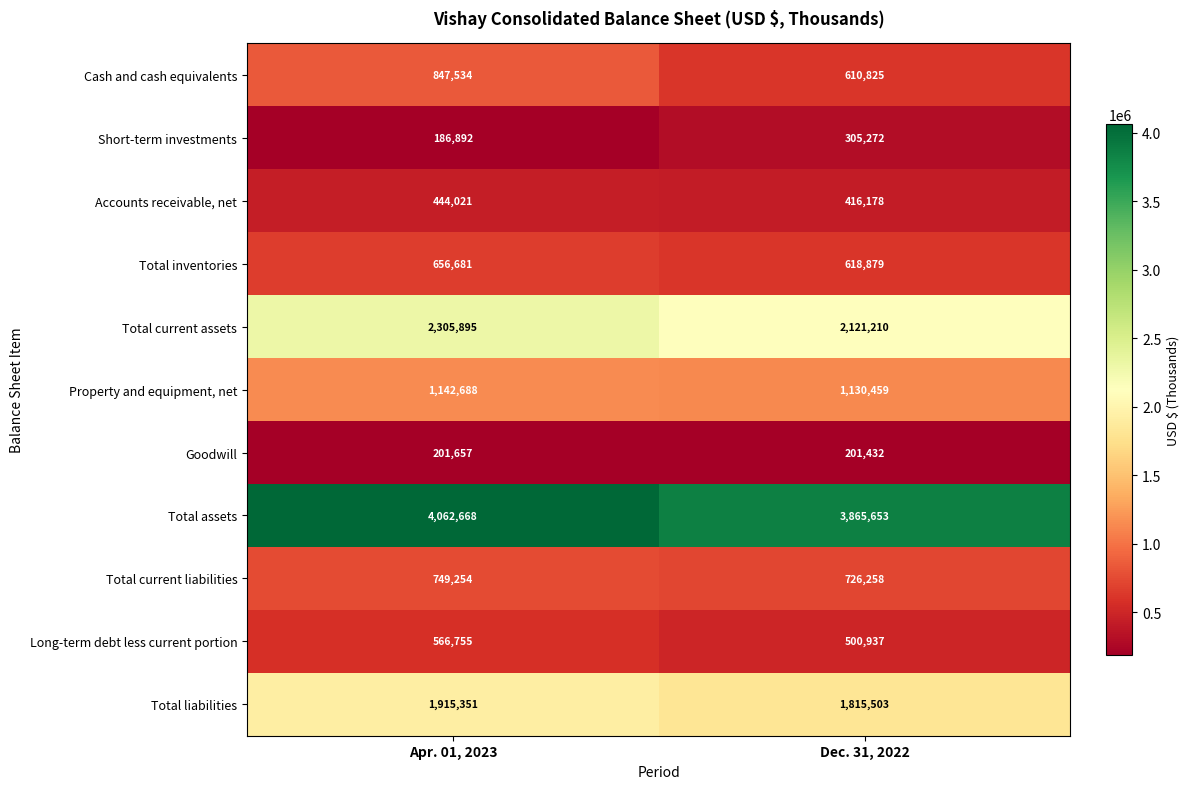

At which category does the chart reach its peak across all series?

Apr. 01, 2023